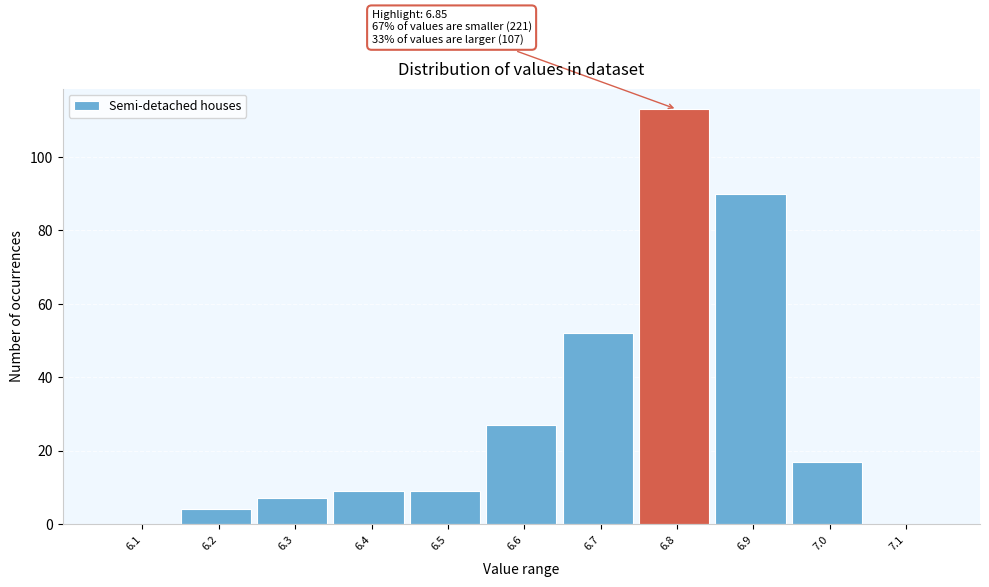

Reading left to right, what are all the values shown in this chart?

6.1=0	6.2=4	6.3=7	6.4=9	6.5=9	6.6=27	6.7=52	6.8=113	6.9=90	7.0=17	7.1=0